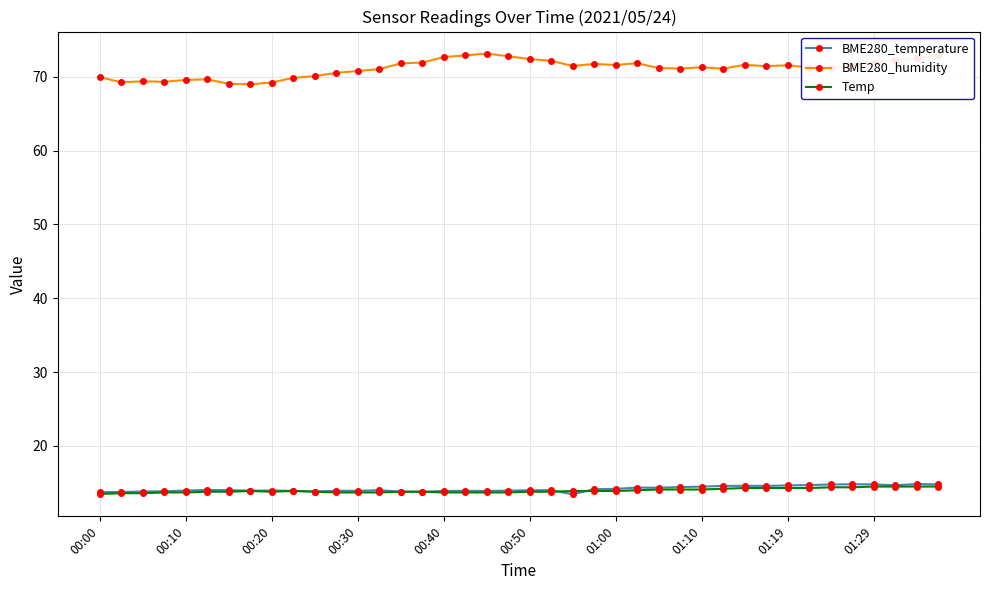

True or false: BME280_humidity has more than 1 interior local peaks.

True